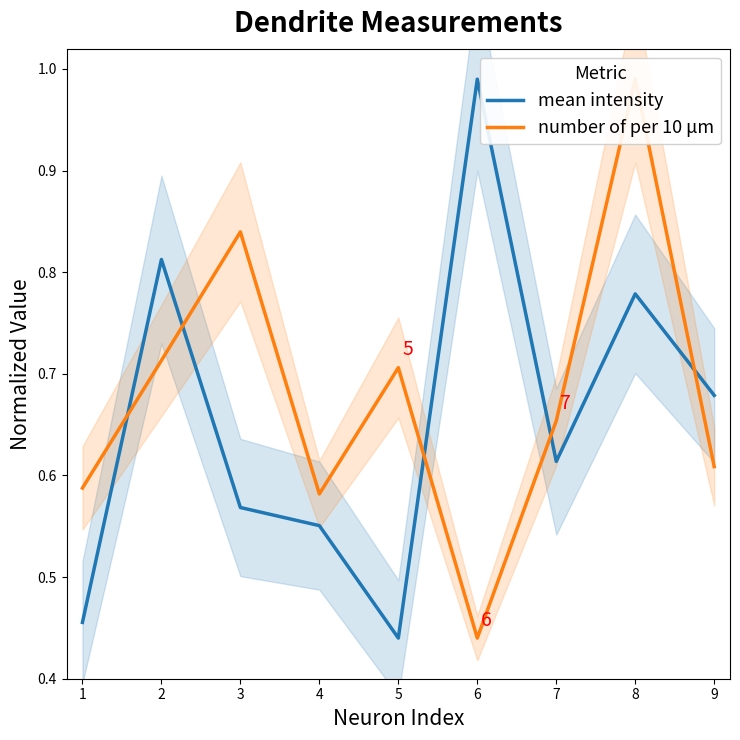

At which category is the sum across all series the highest?

8